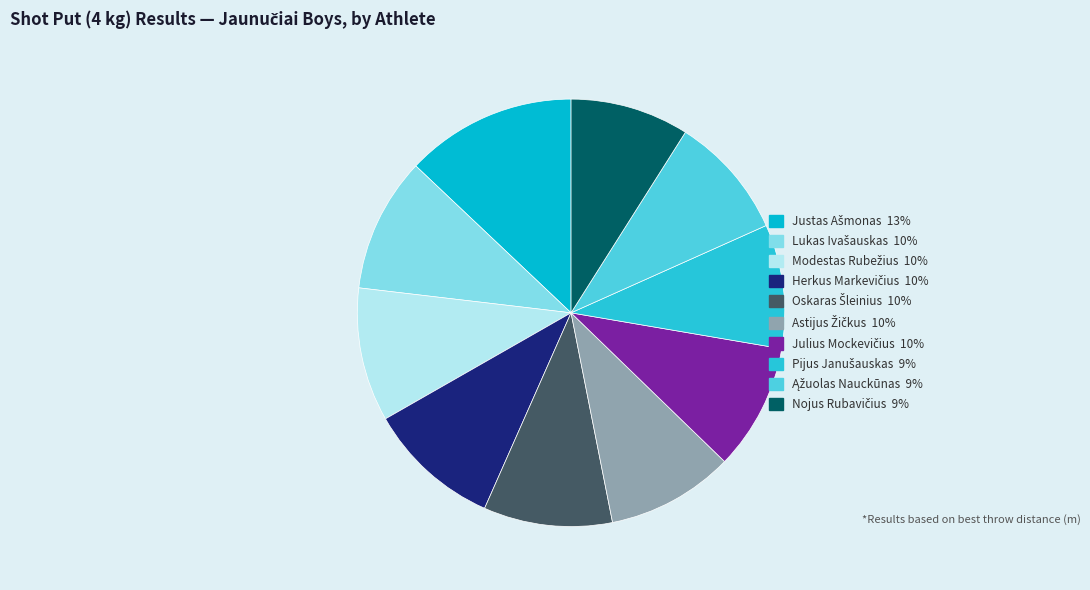

How many slices are in this pie chart?

10